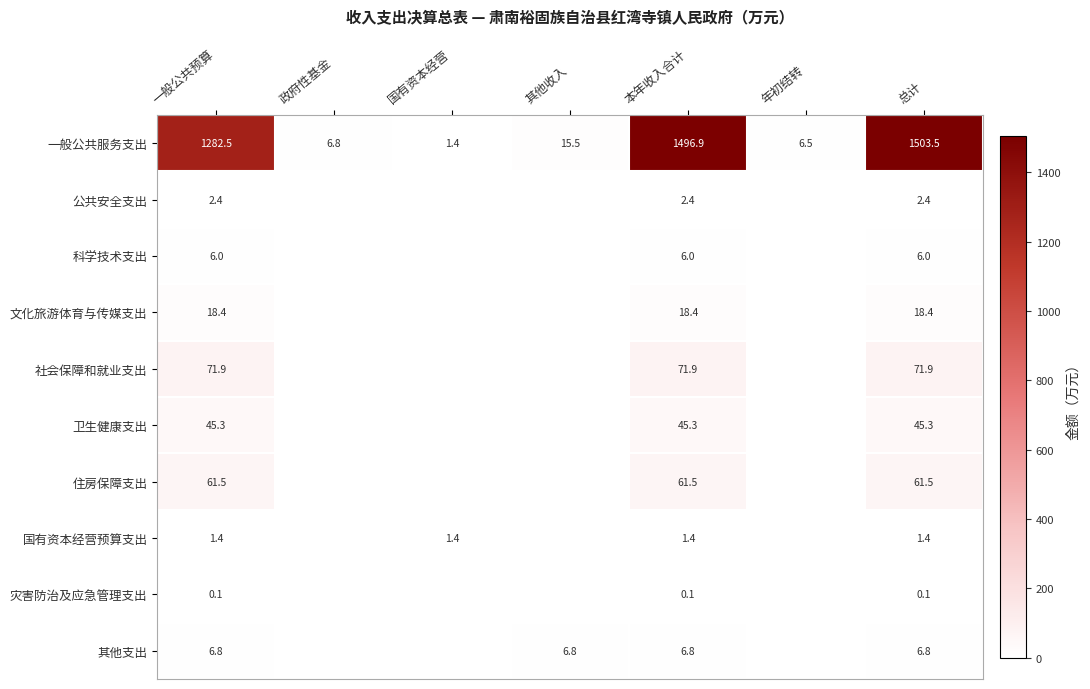

Is it true that 社会保障和就业支出 equals 117.1 at 本年收入合计?

False